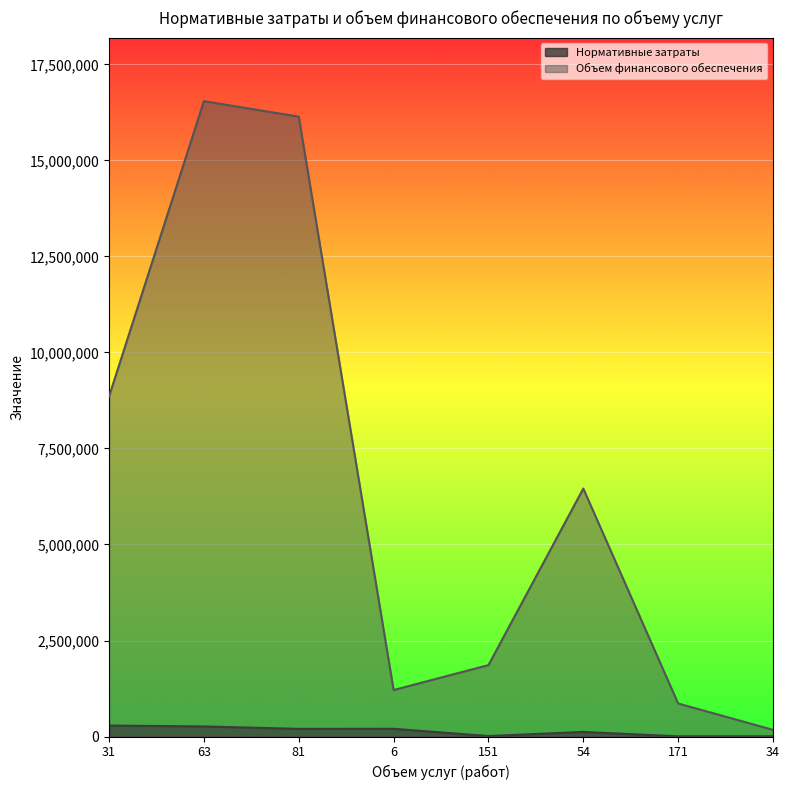

Where is the first local minimum for Объем финансового обеспечения?

6